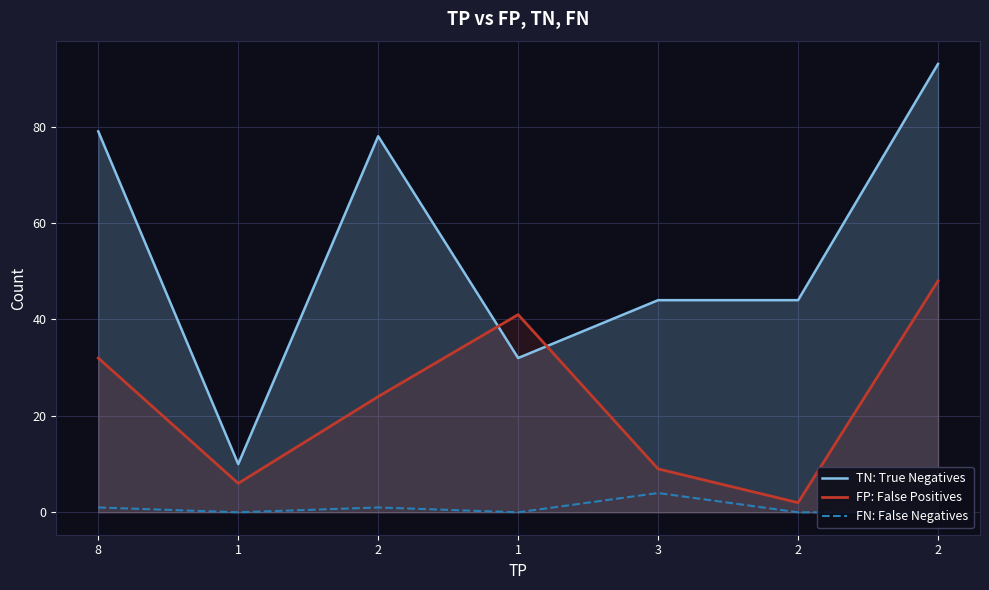

Does the chart display data point markers on the line(s)?

No